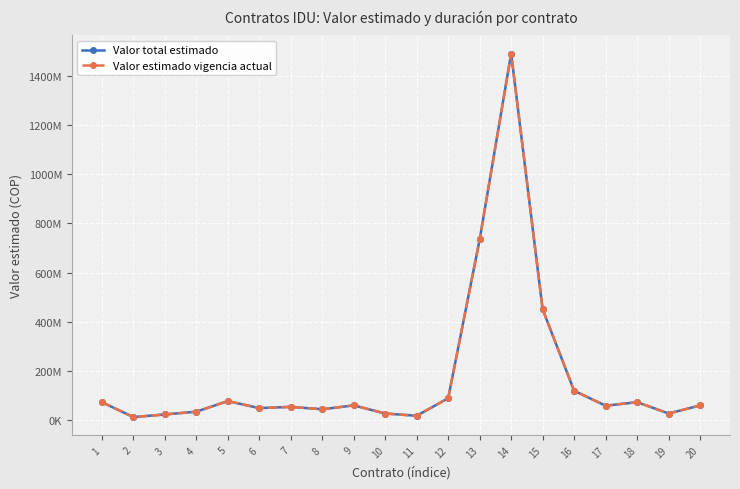

The Valor estimado vigencia actual series shows 35010000 at 4. True or false?

True